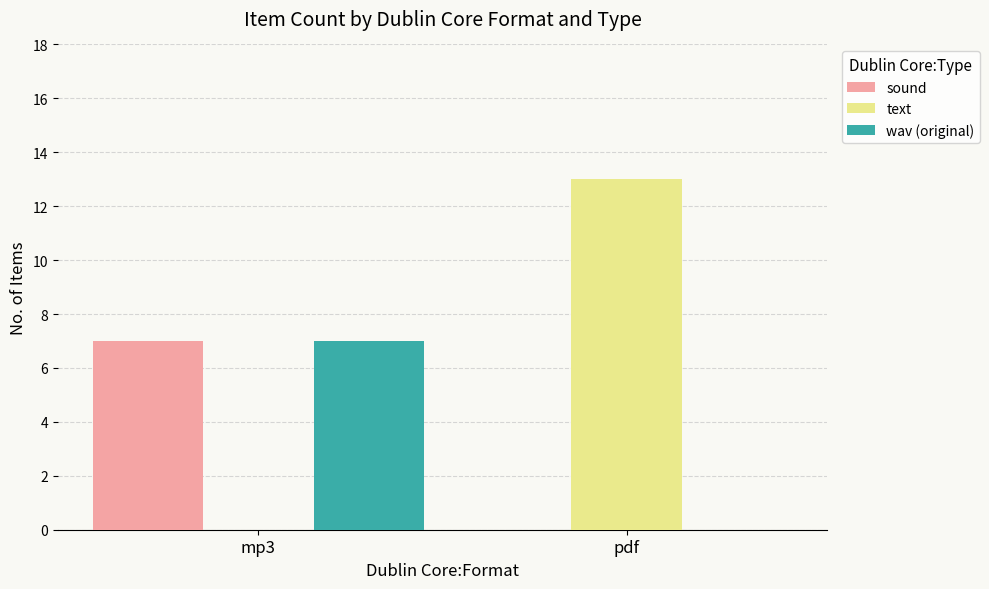

True or false: text has a value of 20 at pdf.

False